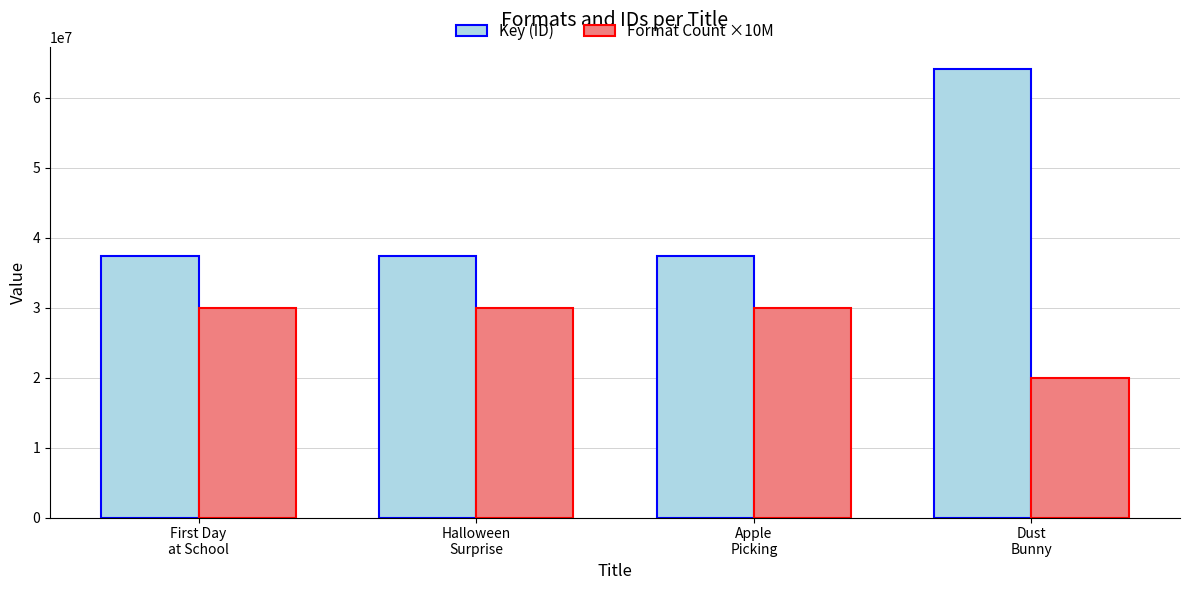

What is the minimum value for Key (ID)?

37377444